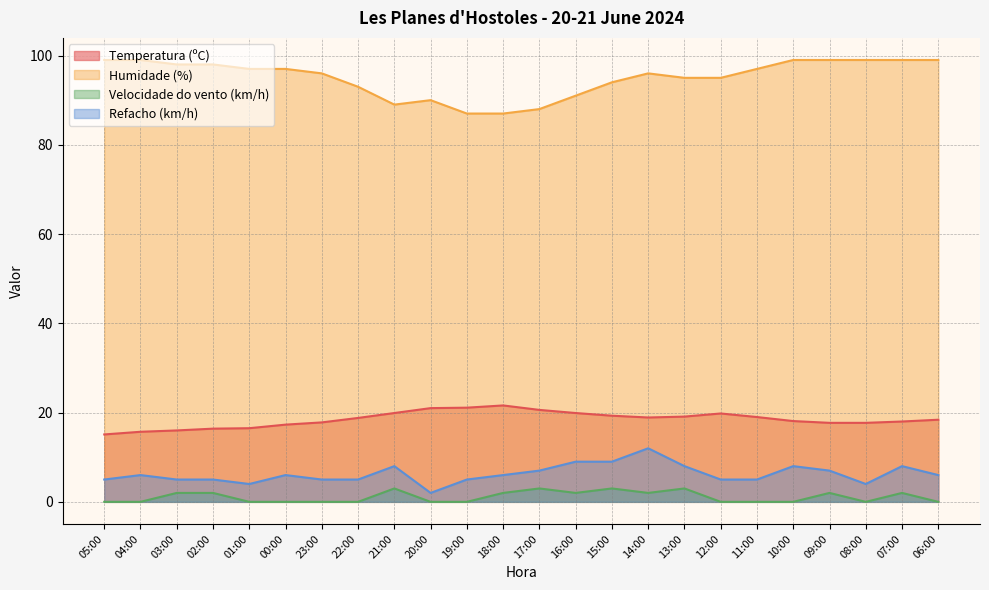

Reading left to right, what are all the values shown in this chart?

Temperatura (ºC): 15.1	15.7	16.0	16.4	16.5	17.3	17.8	18.8	19.9	21.0	21.1	21.6	20.6	19.9	19.3	18.9	19.1	19.8	19.0	18.1	17.7	17.7	18.0	18.4
Humidade (%): 99.0	99.0	98.0	98.0	97.0	97.0	96.0	93.0	89.0	90.0	87.0	87.0	88.0	91.0	94.0	96.0	95.0	95.0	97.0	99.0	99.0	99.0	99.0	99.0
Velocidade do vento (km/h): 0.0	0.0	2.0	2.0	0.0	0.0	0.0	0.0	3.0	0.0	0.0	2.0	3.0	2.0	3.0	2.0	3.0	0.0	0.0	0.0	2.0	0.0	2.0	0.0
Refacho (km/h): 5.0	6.0	5.0	5.0	4.0	6.0	5.0	5.0	8.0	2.0	5.0	6.0	7.0	9.0	9.0	12.0	8.0	5.0	5.0	8.0	7.0	4.0	8.0	6.0